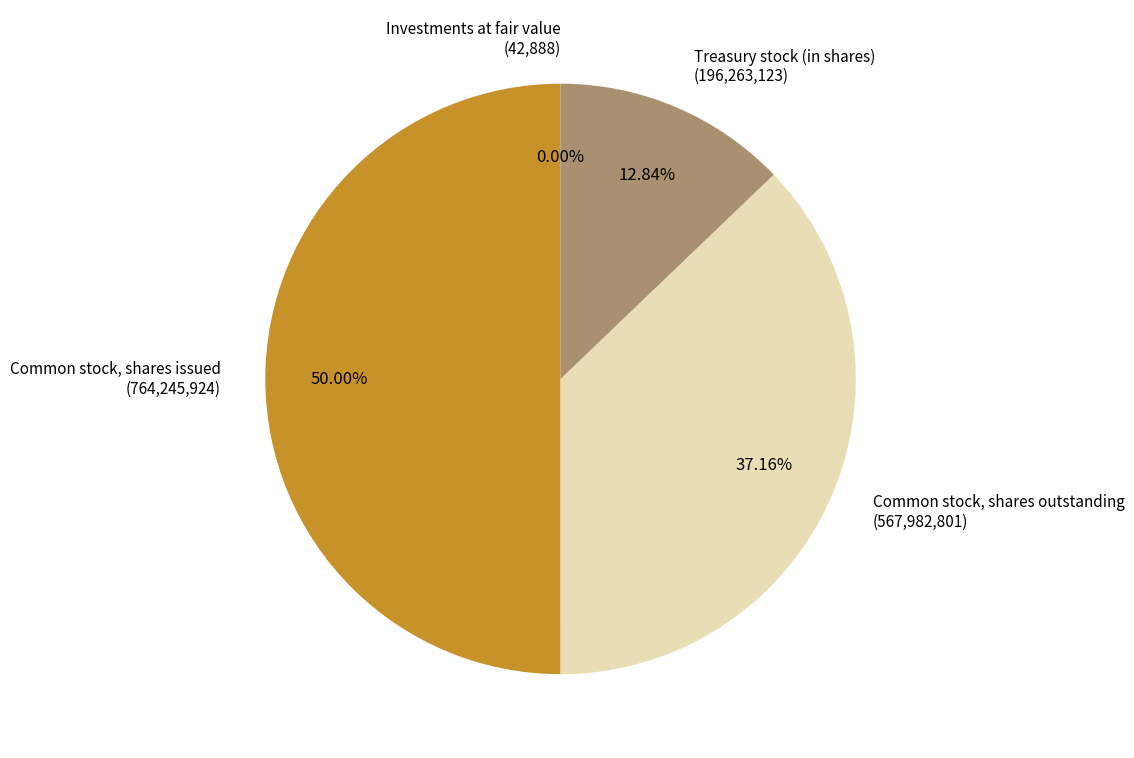

What is the ratio of the value at Common stock, shares issued to the value at Common stock, shares outstanding?

1.3